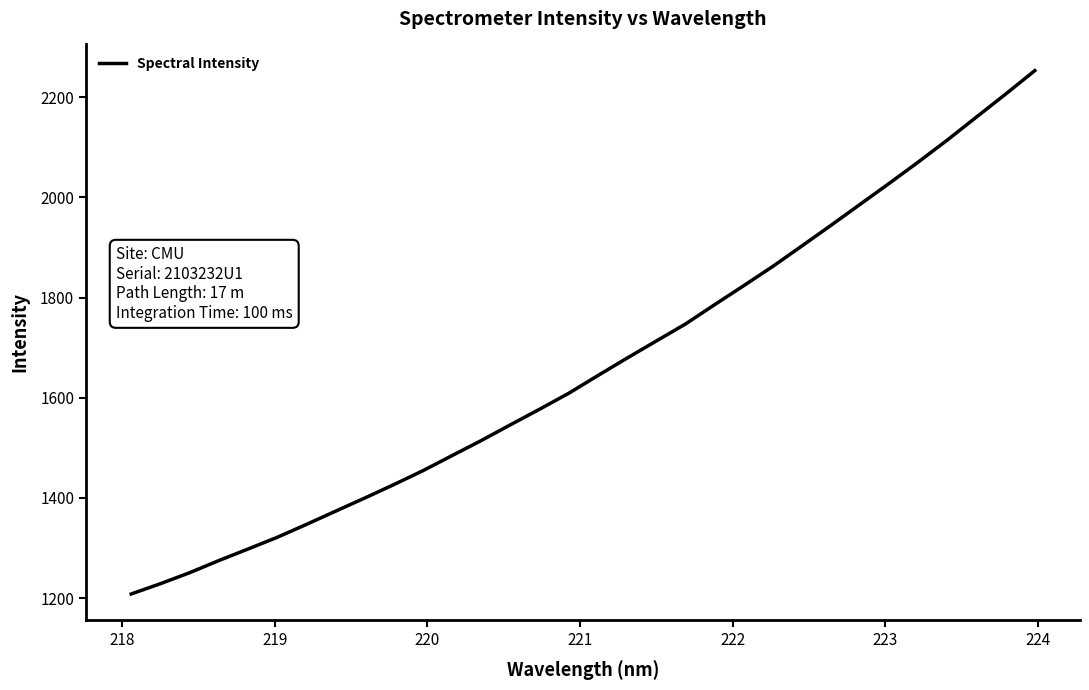

What is the smallest value displayed?

1208.2